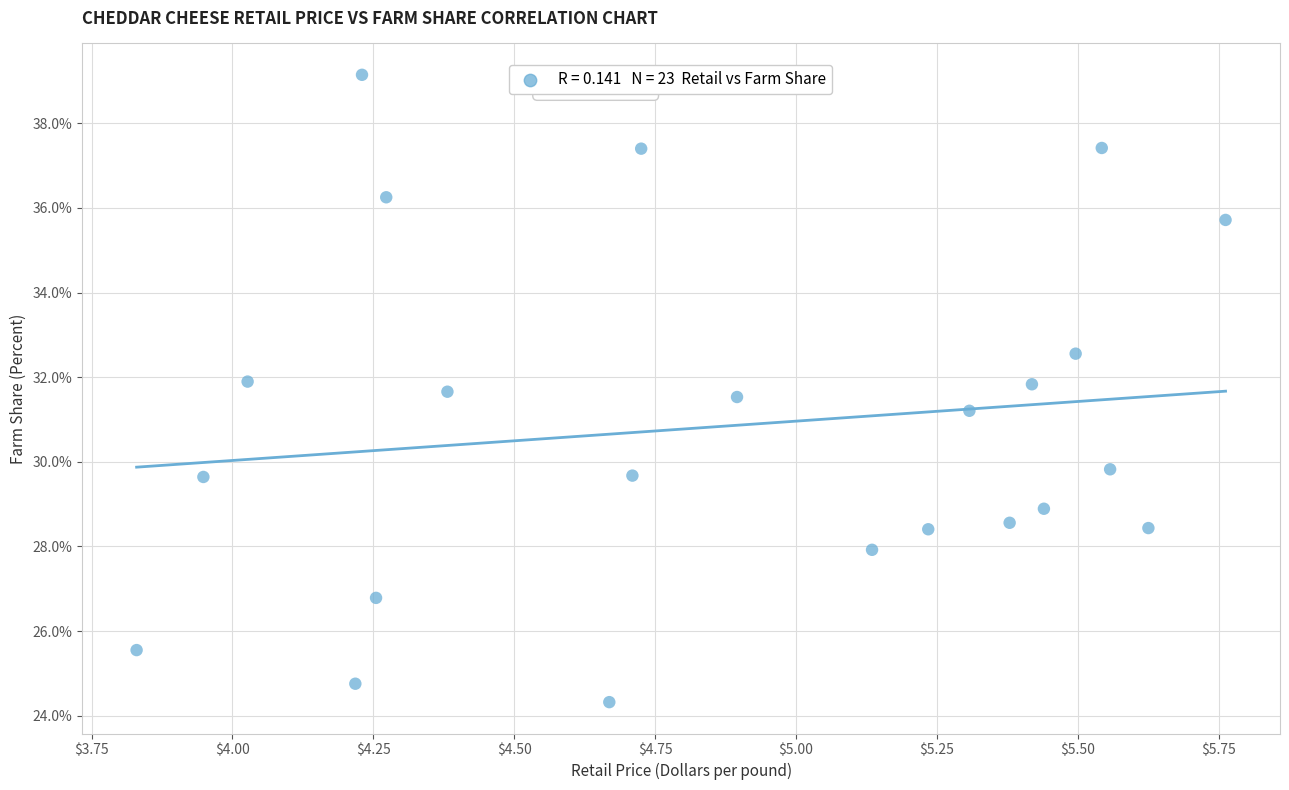

What Y value in the scatter plot is closest to 31?

31.2